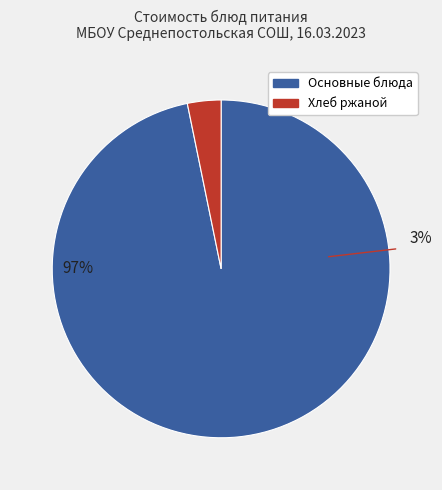

The Хлеб пшеничный slice represents 11% of the pie. True or false?

False